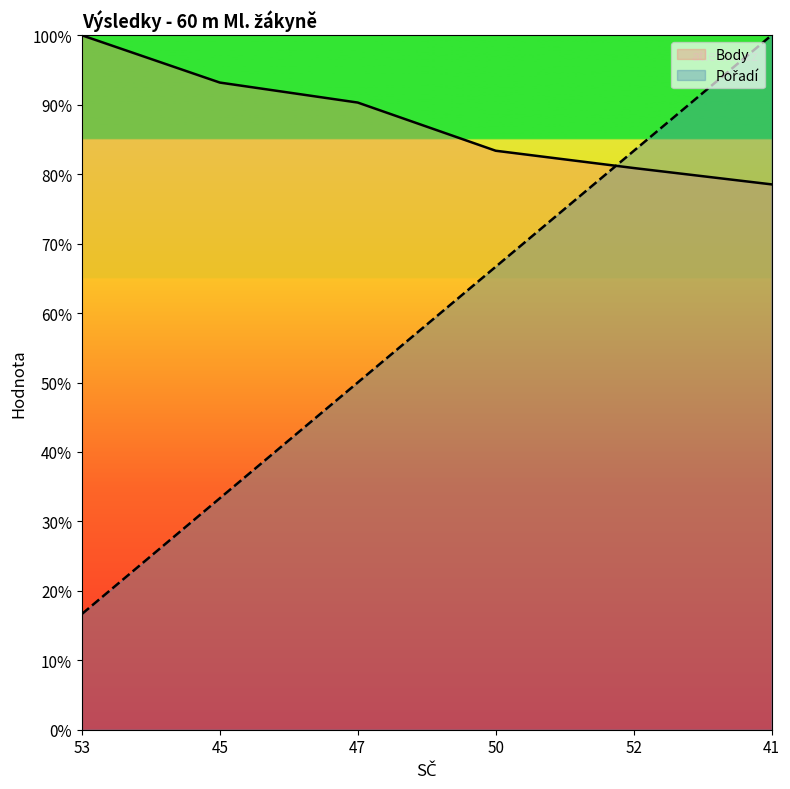

Reading left to right, extract all data points from this chart.

Pořadí: 53=16.7	45=33.3	47=50.0	50=66.7	52=83.3	41=100.0
Body: 53=100.0	45=93.2	47=90.3	50=83.4	52=80.9	41=78.5